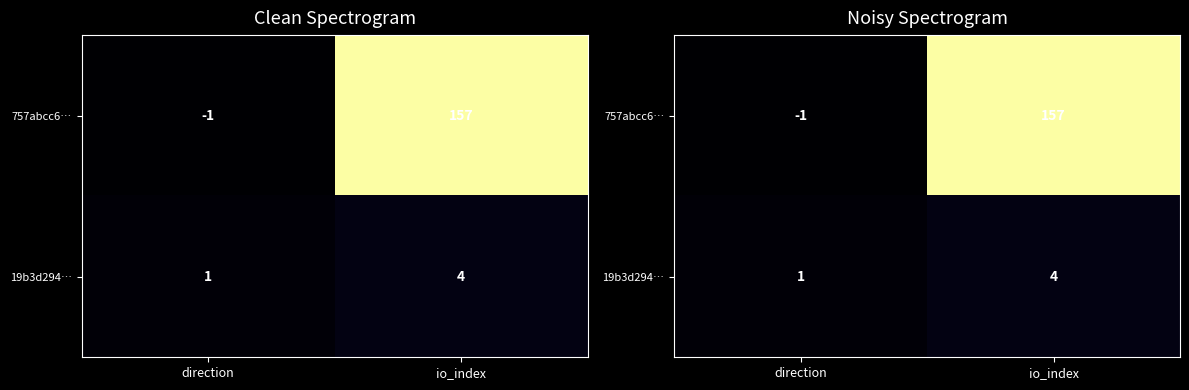

Count the 19b3d294… values in the range 1 to 4.

2